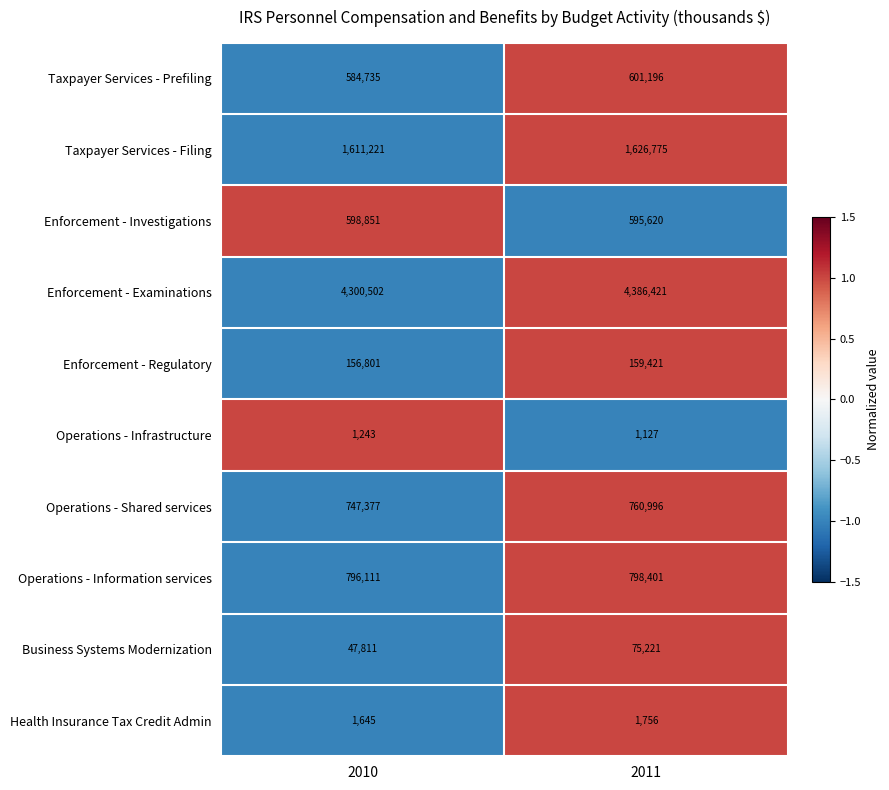

At which label is Enforcement - Investigations closest to 597235?

2011